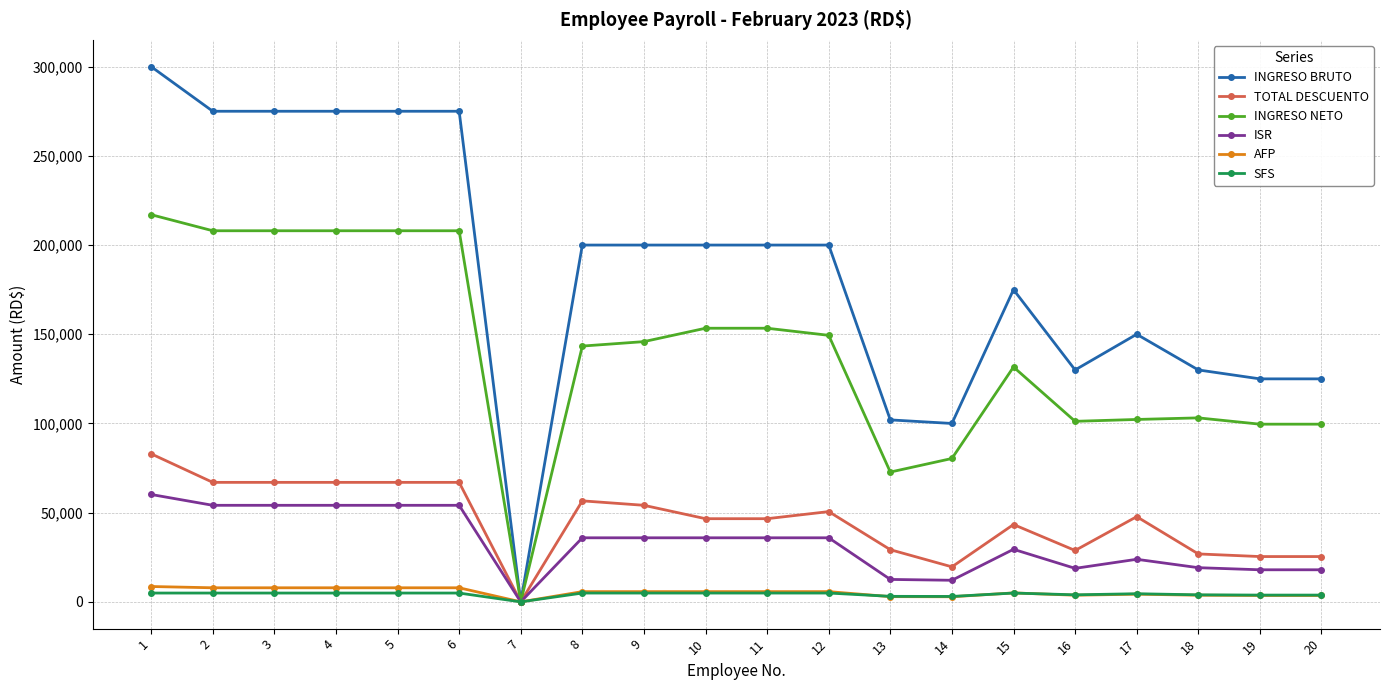

Which series has the widest spread of values?

INGRESO BRUTO